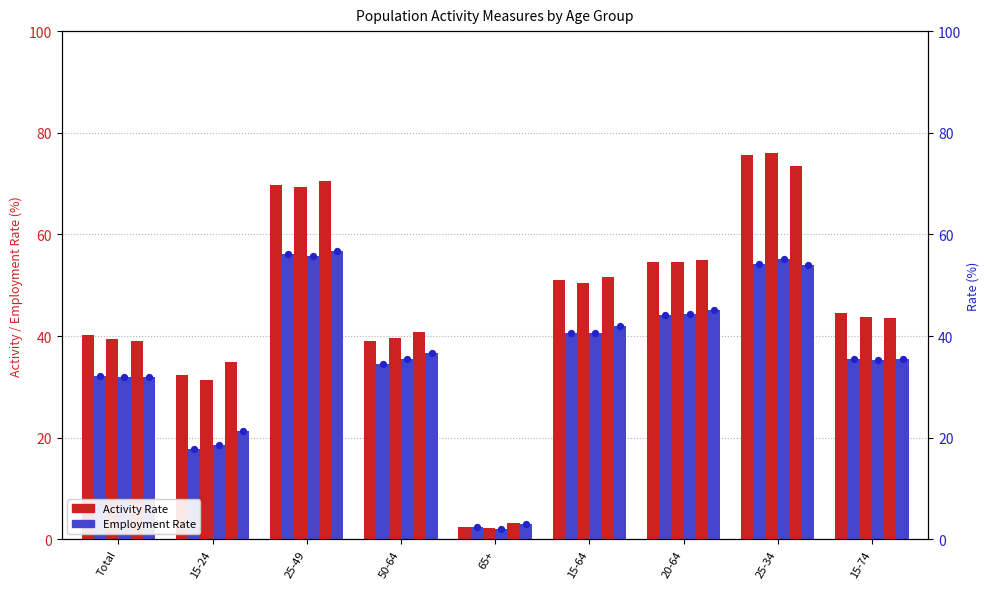

Which series has the largest Y range (max minus min)?

Activity Rate 2018